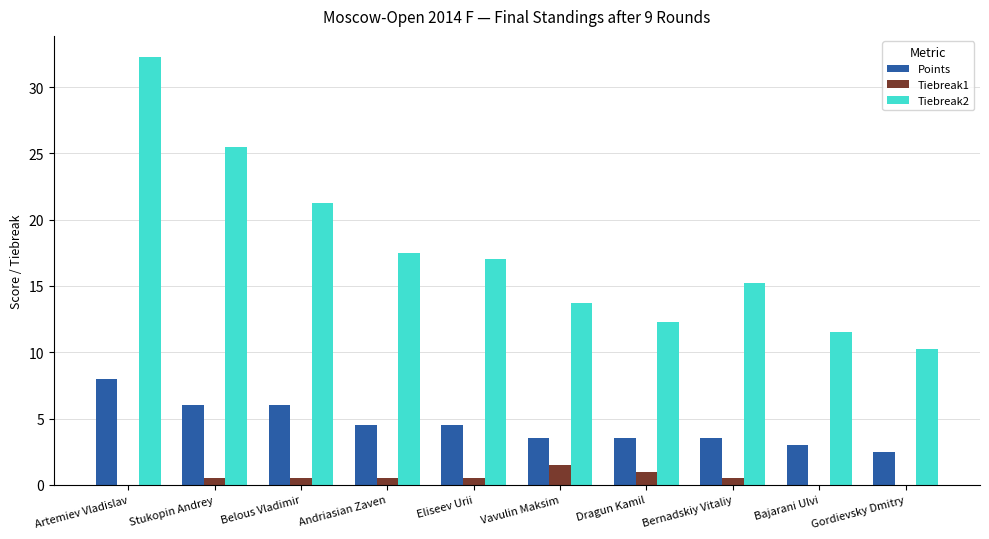

Is it true that Points equals 3.5 at Dragun Kamil?

True